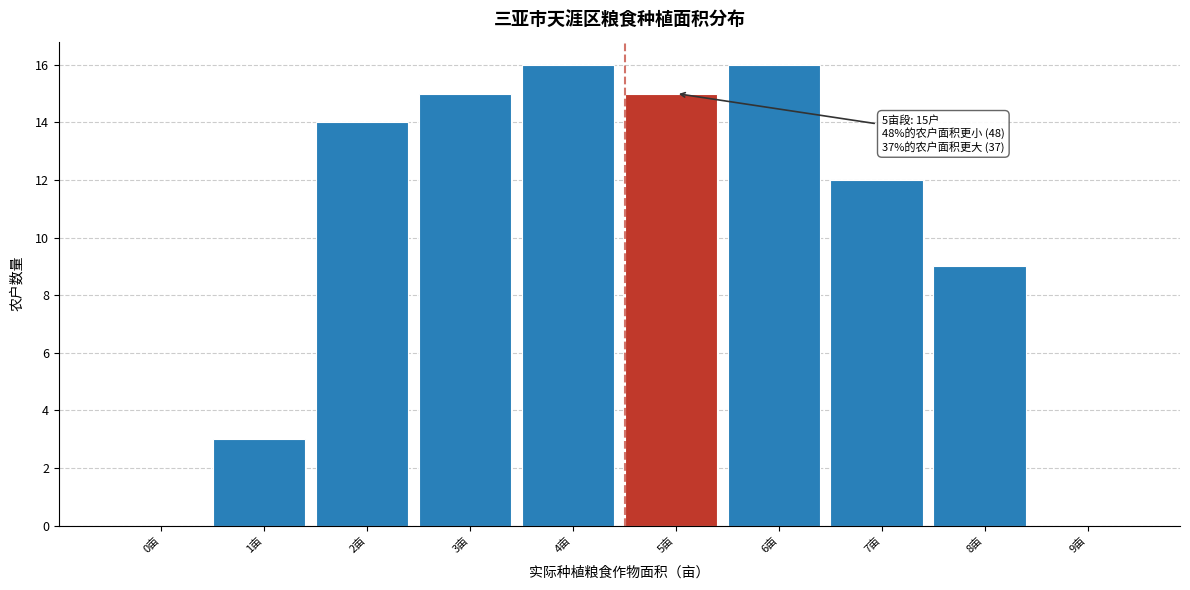

Reading left to right, transcribe all the data shown in this chart.

0亩=0	1亩=3	2亩=14	3亩=15	4亩=16	5亩=15	6亩=16	7亩=12	8亩=9	9亩=0